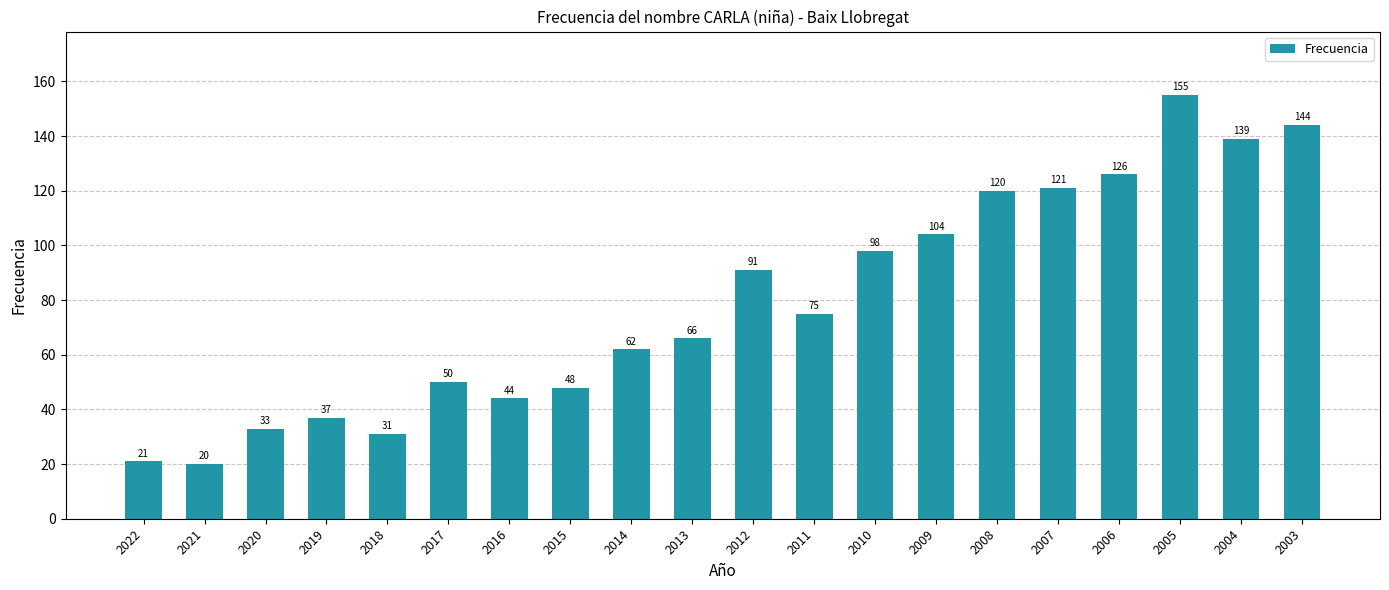

What is the difference between the values at 2020 and 2011?

42